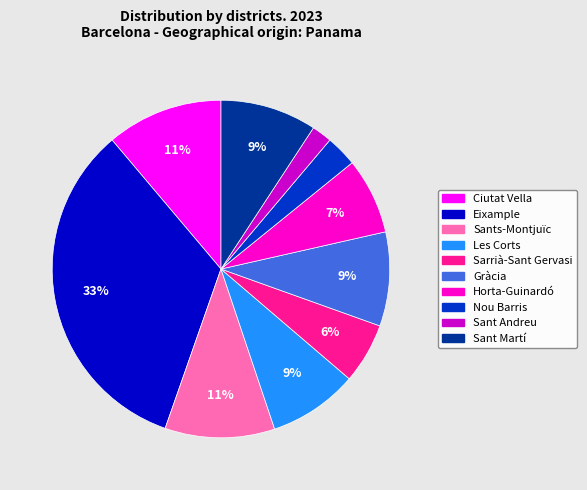

Do Horta-Guinardó and Sant Martí together represent more than half of the pie?

No